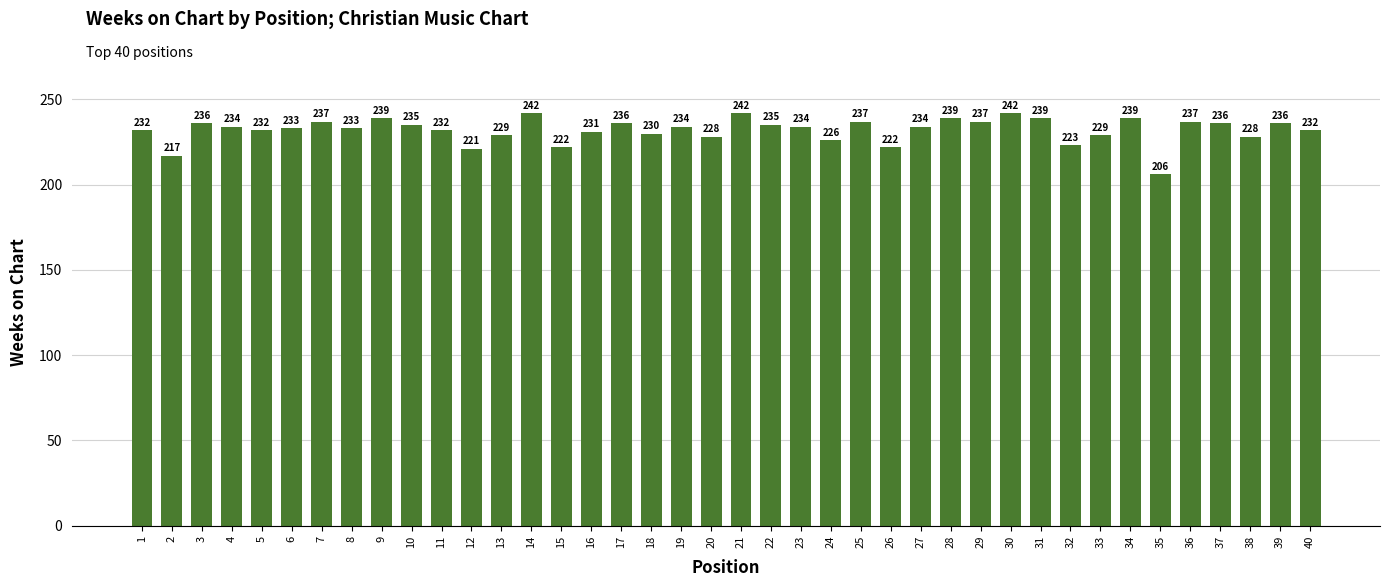

What value does the data have at 4, to the nearest 10?

230